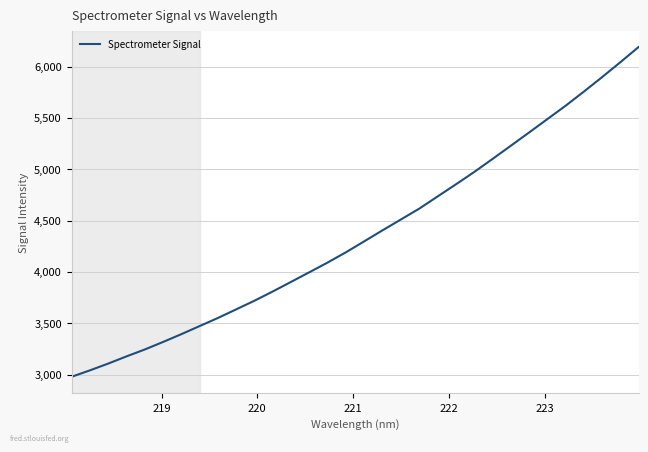

True or false: the data has more than 0 interior local peaks.

False